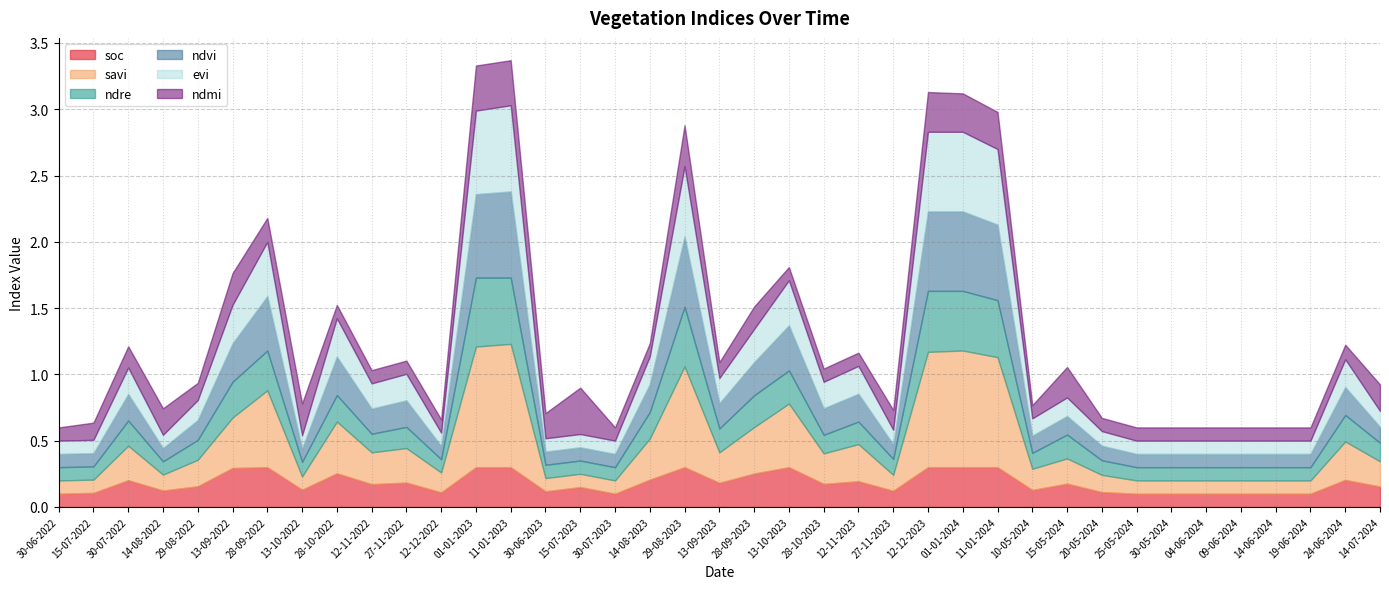

Read the soc value at 14-08-2023.

0.2